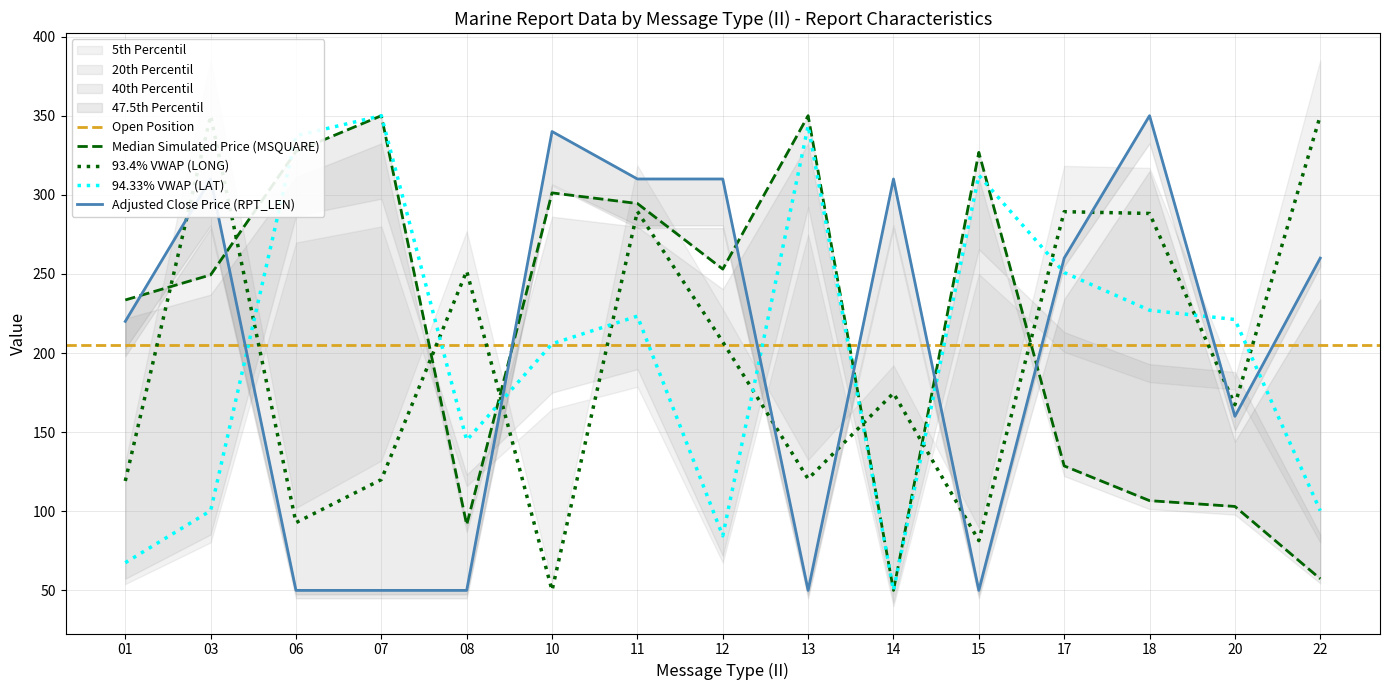

What is the value of the RPT_LEN point at the 1st from the left?

220.0